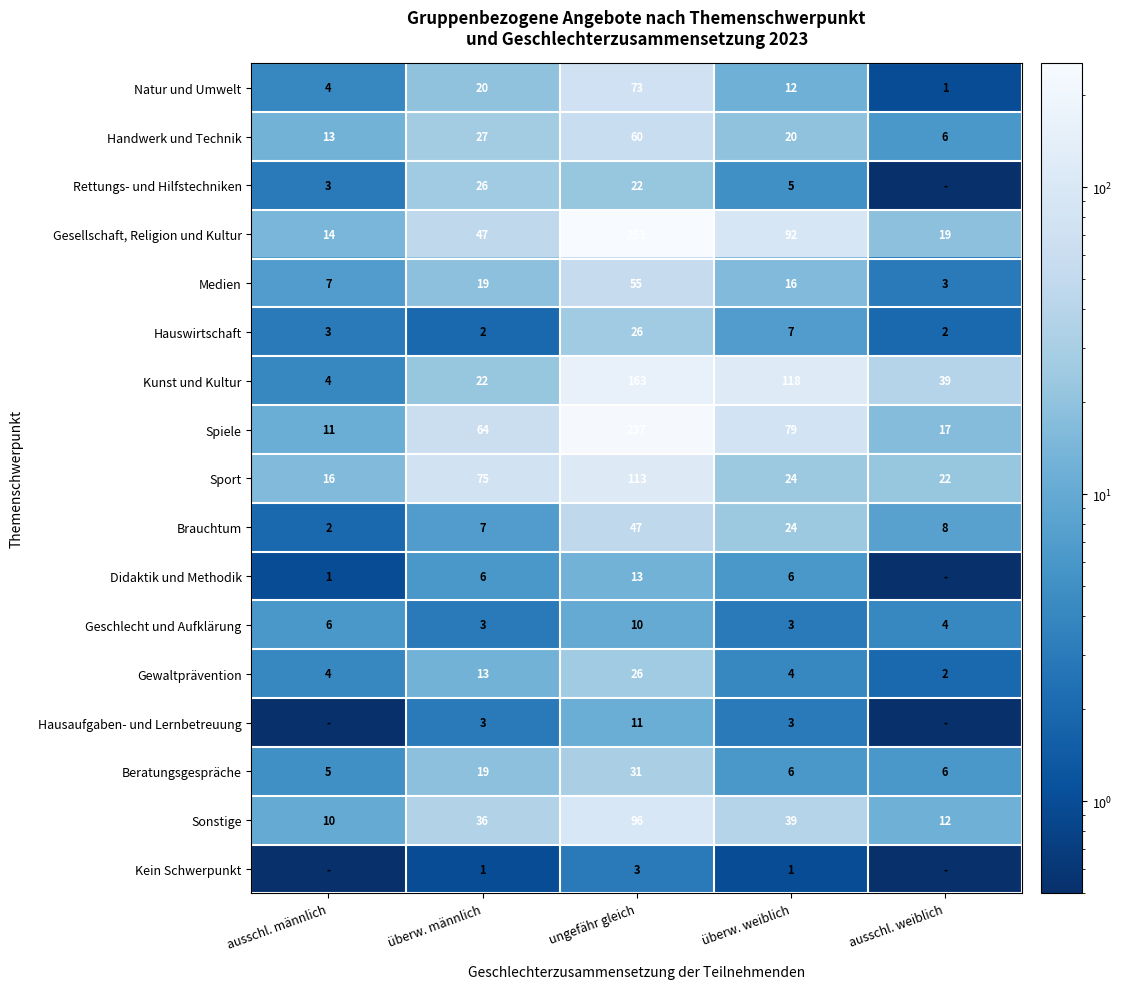

Where is Handwerk und Technik nearest to the value 33?

überw. männlich